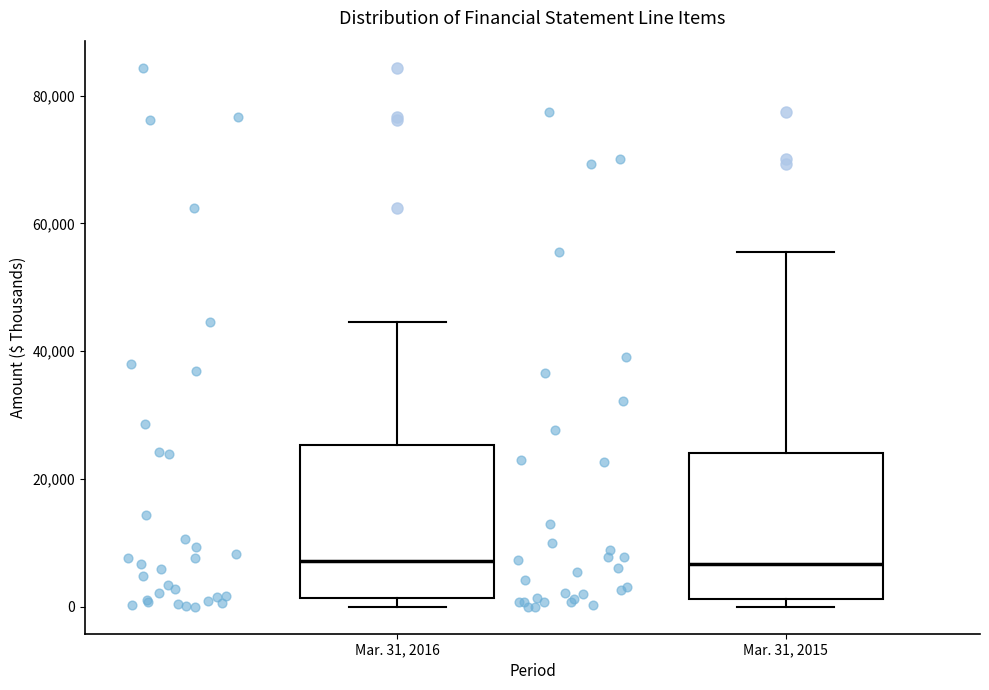

Reading left to right, read every box against the y-axis: the position of its median line, the range the box covers, and the ends of its whiskers. The values are not printed on the chart, so give them approximately, as read against the axis.

Mar. 31, 2016: median 8000, box 2000 to 26000, whiskers 0 to 44000
Mar. 31, 2015: median 6000, box 2000 to 24000, whiskers 0 to 56000